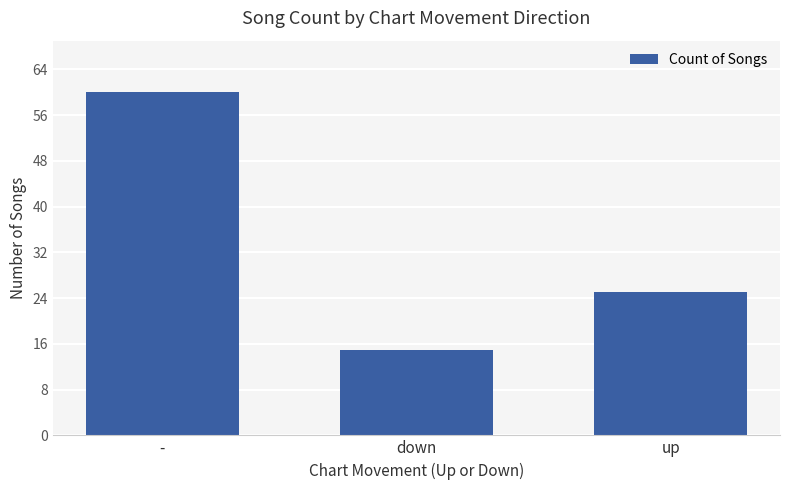

What is the value of the 1st bar from the left?

60